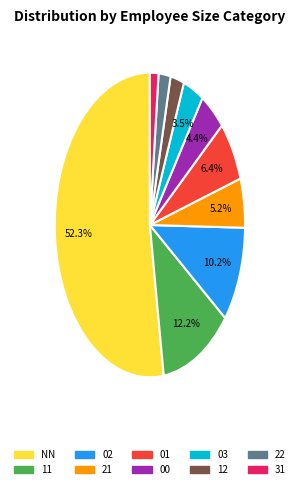

To the nearest percent, what is the difference between the largest and smallest slice percentages?

51%